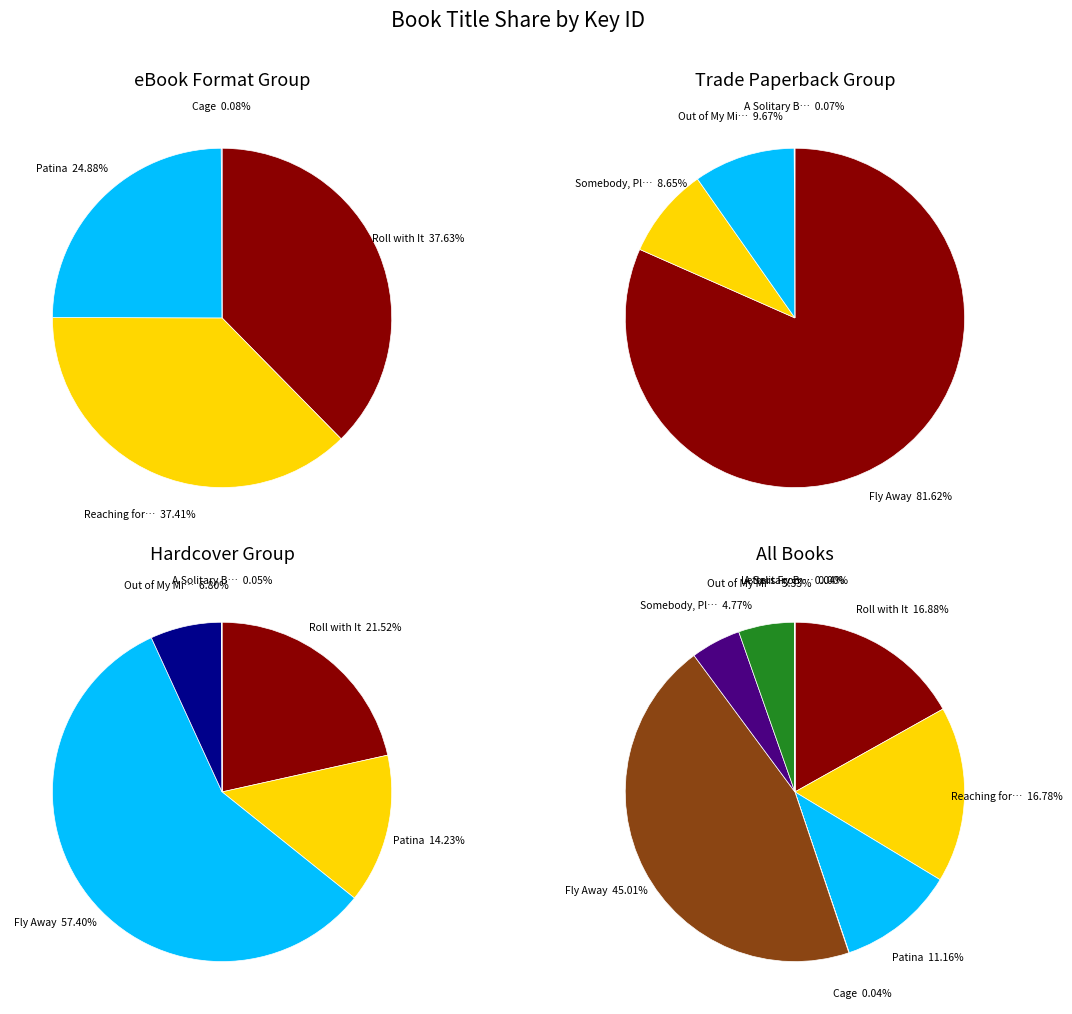

To the nearest percent, what portion does Out of My Mind represent?

5%